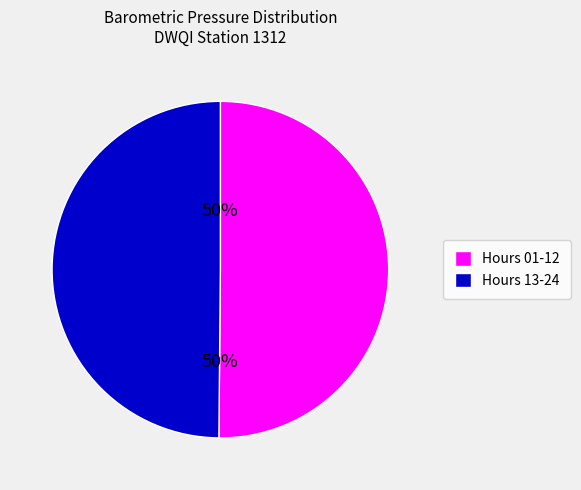

To the nearest percent, what portion does Hours 01-12 represent?

50%